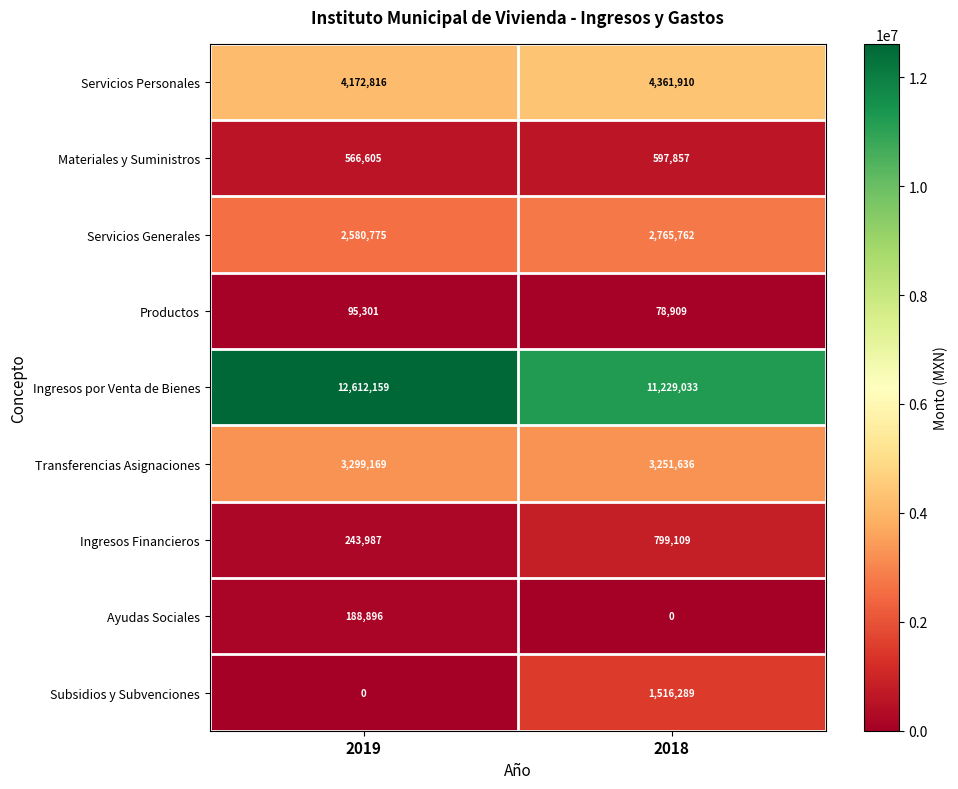

What is the sum of all Productos values?

174210